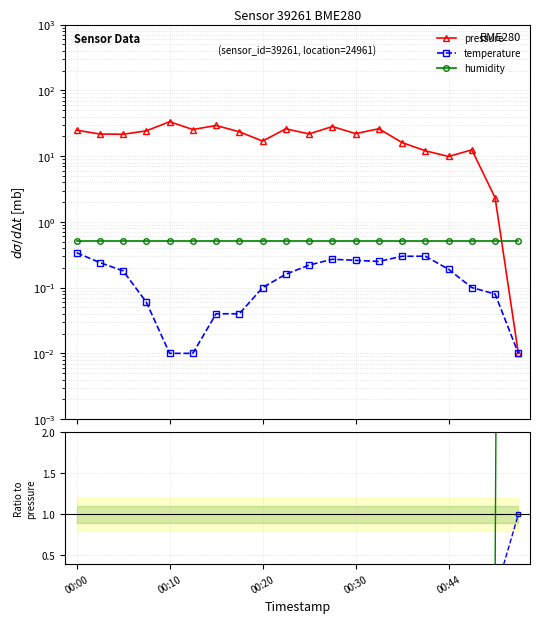

The value of pressure at 19 is 0.0. True or false?

True